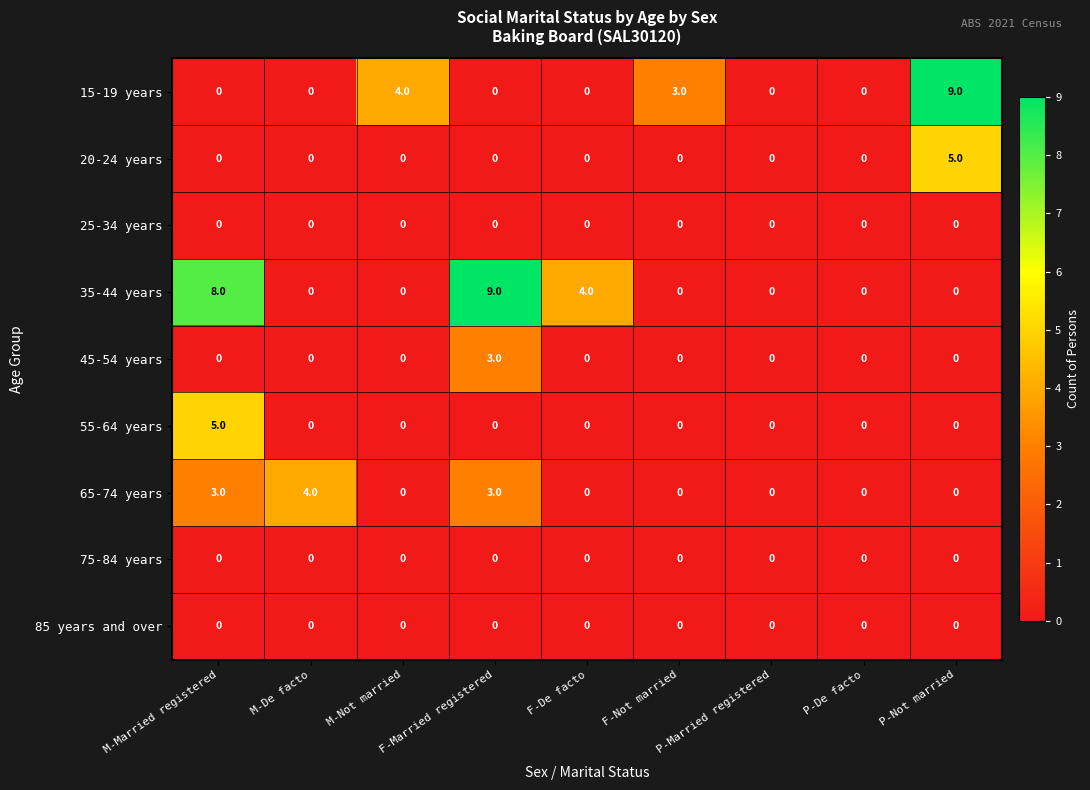

Count the 65-74 years values in the range 0 to 3.

8